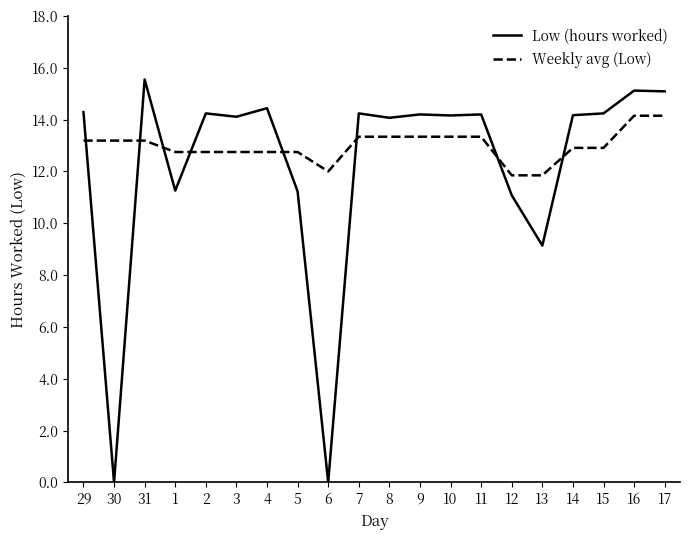

How many values in the Weekly avg (Low) series are below 13?

10